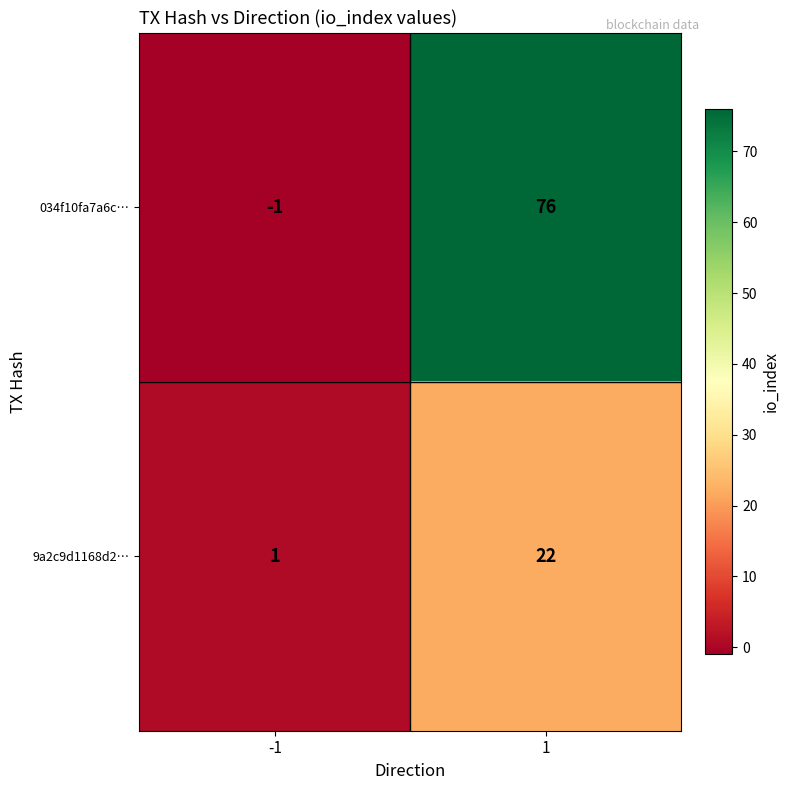

What is the greatest value displayed?

76